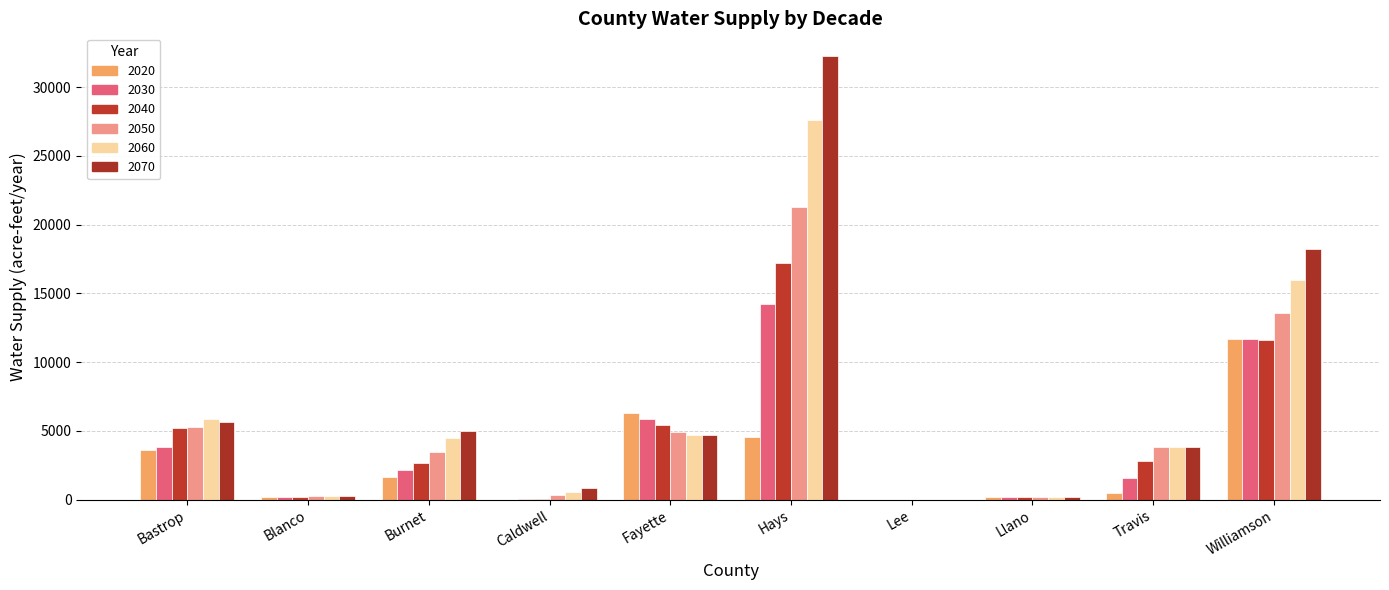

Reading right to left, extract all data points from this chart.

2020: Williamson=11659	Travis=500	Llano=200	Lee=0	Hays=4571	Fayette=6316	Caldwell=0	Burnet=1680	Blanco=175	Bastrop=3625
2030: Williamson=11649	Travis=1600	Llano=200	Lee=0	Hays=14222	Fayette=5892	Caldwell=31	Burnet=2180	Blanco=175	Bastrop=3853
2040: Williamson=11641	Travis=2800	Llano=200	Lee=0	Hays=17187	Fayette=5404	Caldwell=66	Burnet=2680	Blanco=175	Bastrop=5246
2050: Williamson=13560	Travis=3800	Llano=200	Lee=0	Hays=21287	Fayette=4948	Caldwell=316	Burnet=3480	Blanco=285	Bastrop=5277
2060: Williamson=15939	Travis=3800	Llano=200	Lee=0	Hays=27571	Fayette=4674	Caldwell=590	Burnet=4480	Blanco=285	Bastrop=5850
2070: Williamson=18231	Travis=3800	Llano=200	Lee=0	Hays=32293	Fayette=4674	Caldwell=864	Burnet=4980	Blanco=285	Bastrop=5665